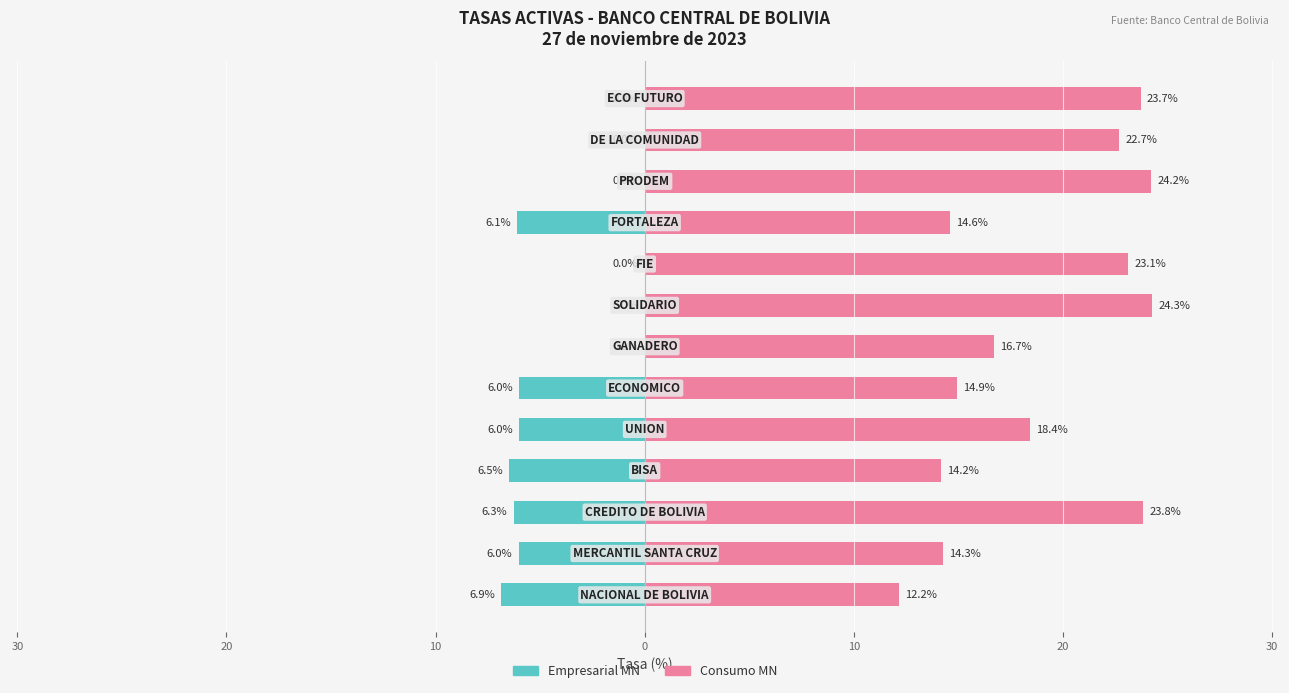

Which series has the largest total across all categories?

Consumo MN